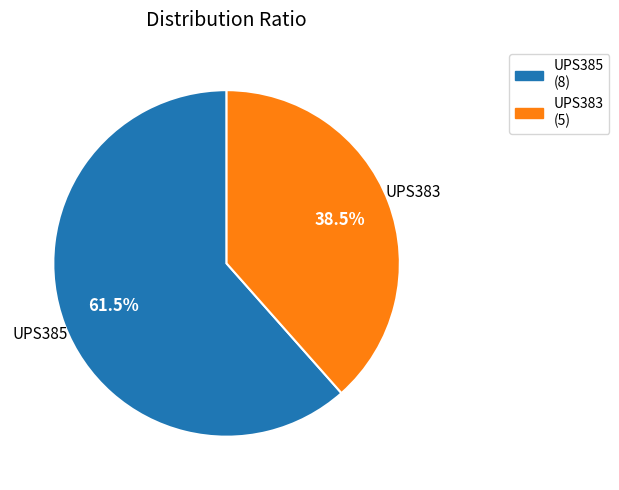

To the nearest percent, what is the average slice percentage?

50%